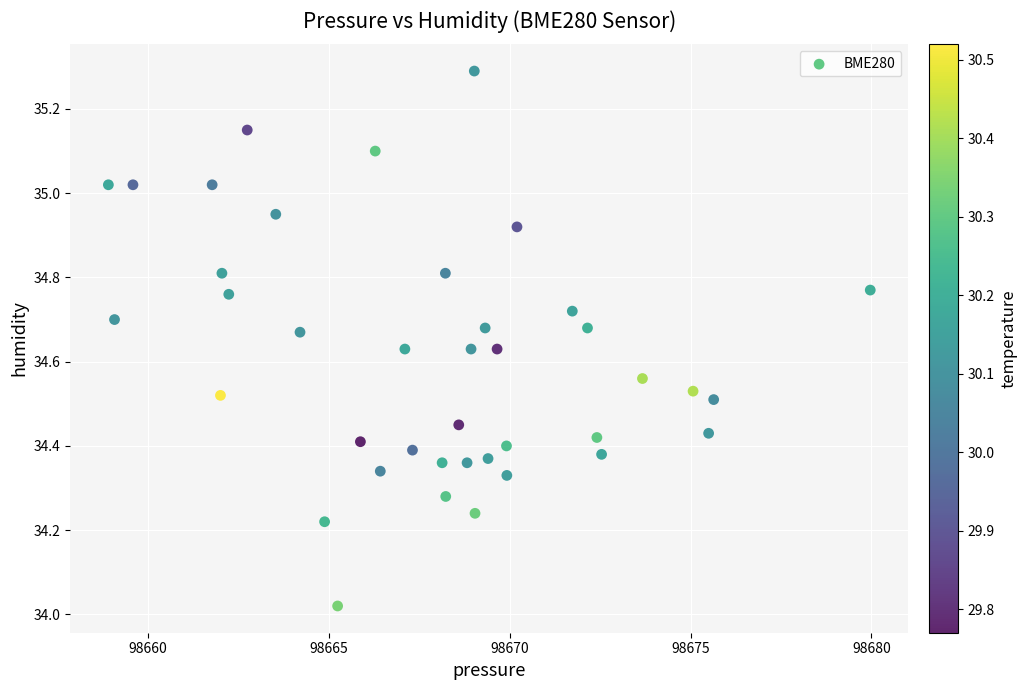

What is the range of Y values (max minus min)?

1.3